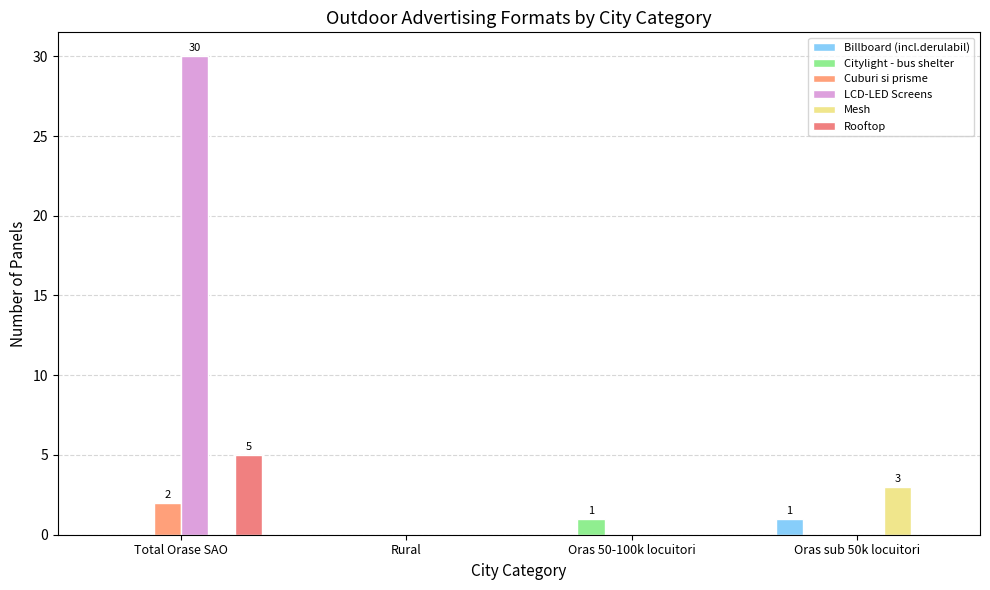

Is the value of LCD-LED Screens at Oras sub 50k locuitori greater than the value of Rooftop at Oras 50-100k locuitori?

No